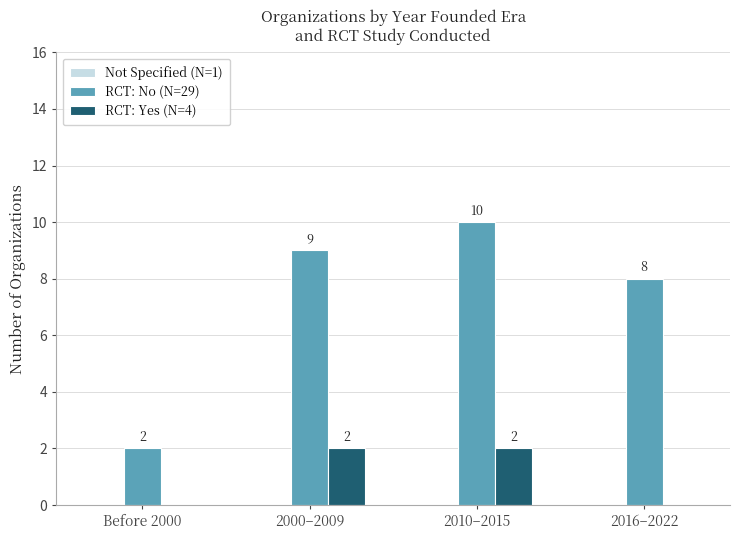

What is the maximum value shown in the chart?

10